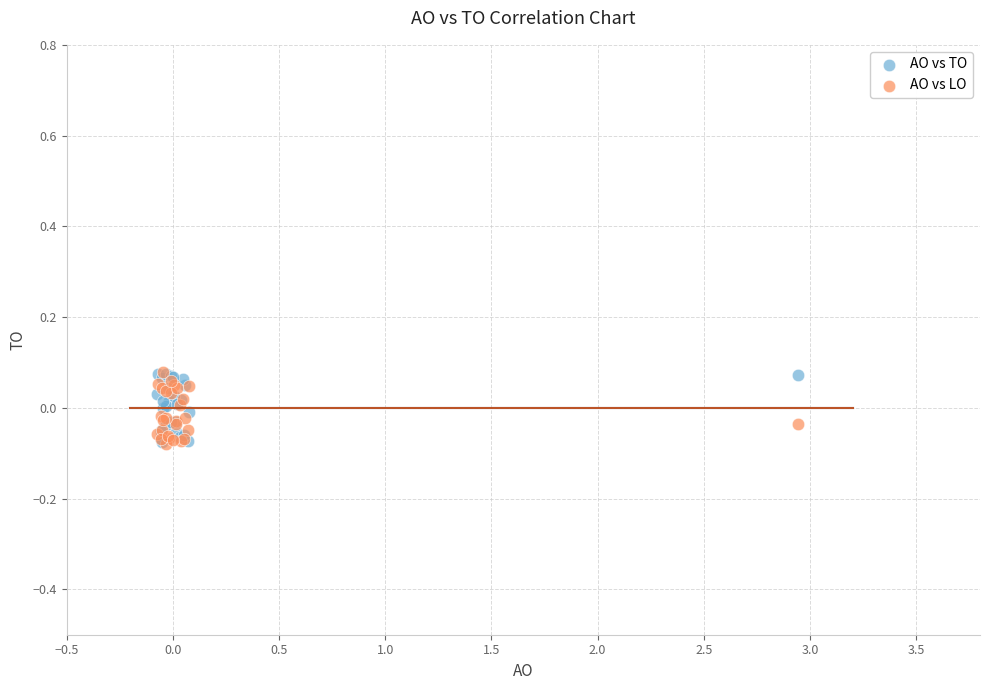

What are all the series names shown in the legend?

AO vs TO, AO vs LO